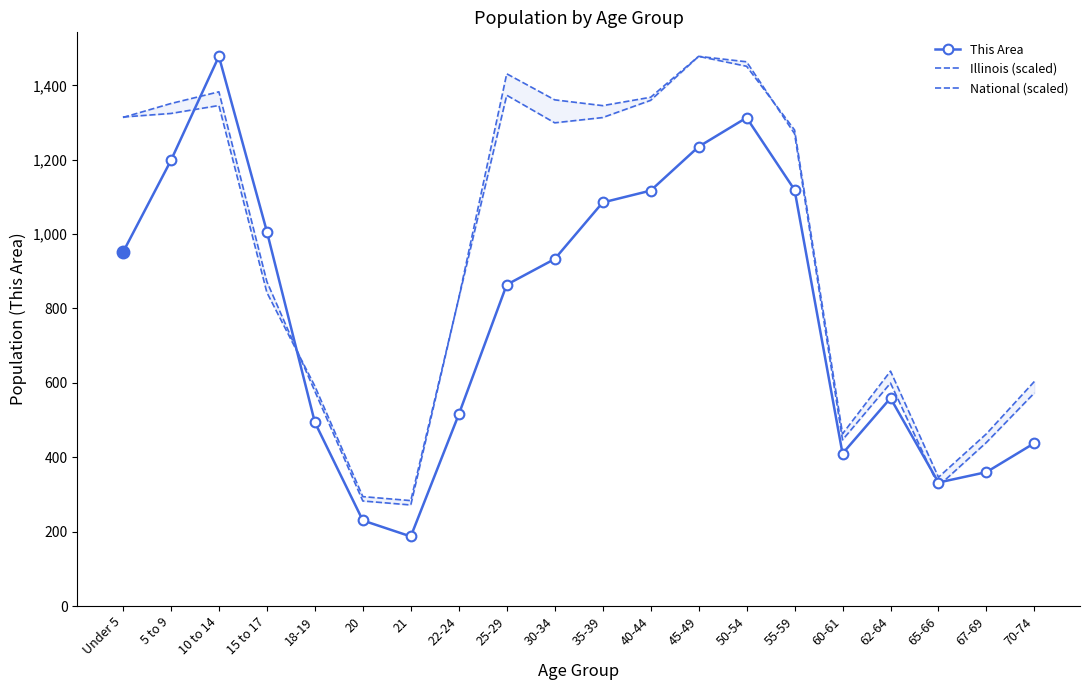

At which category is the sum across all series the highest?

50-54